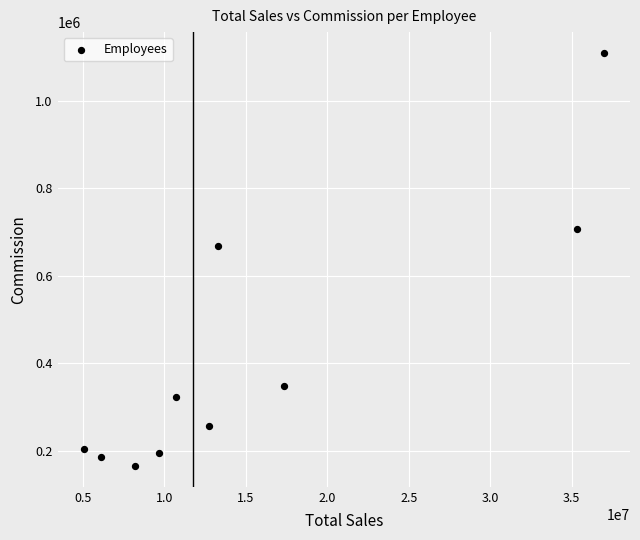

What is the range of X values (max minus min)?

31911761.0